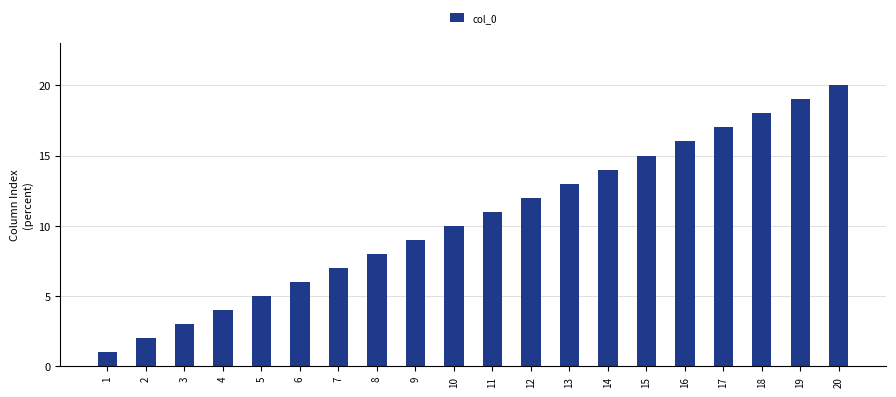

What value does the data have at 13, to the nearest 5?

15